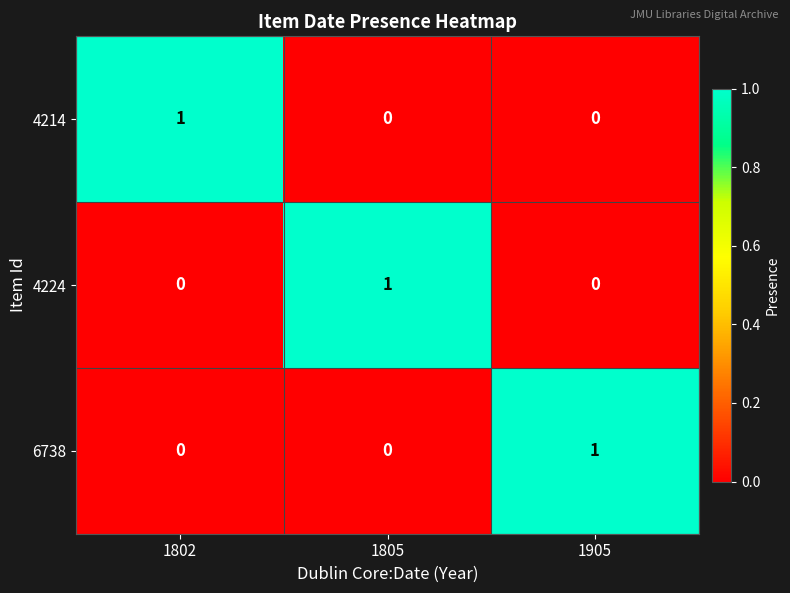

True or false: 6738 has a value of 1 at 1802.

False